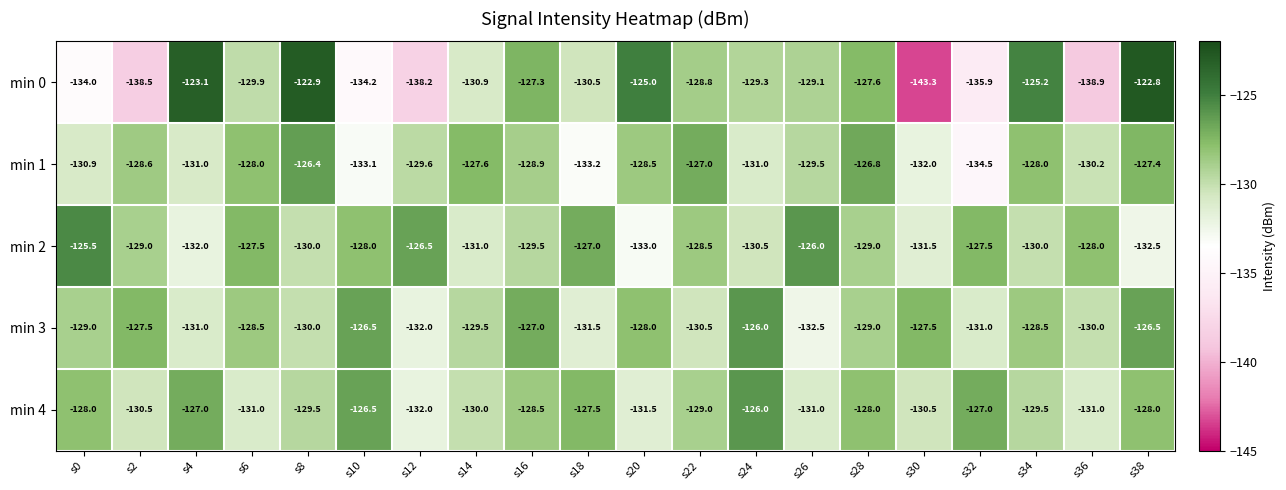

What is the total value across all series at s24?

-642.8